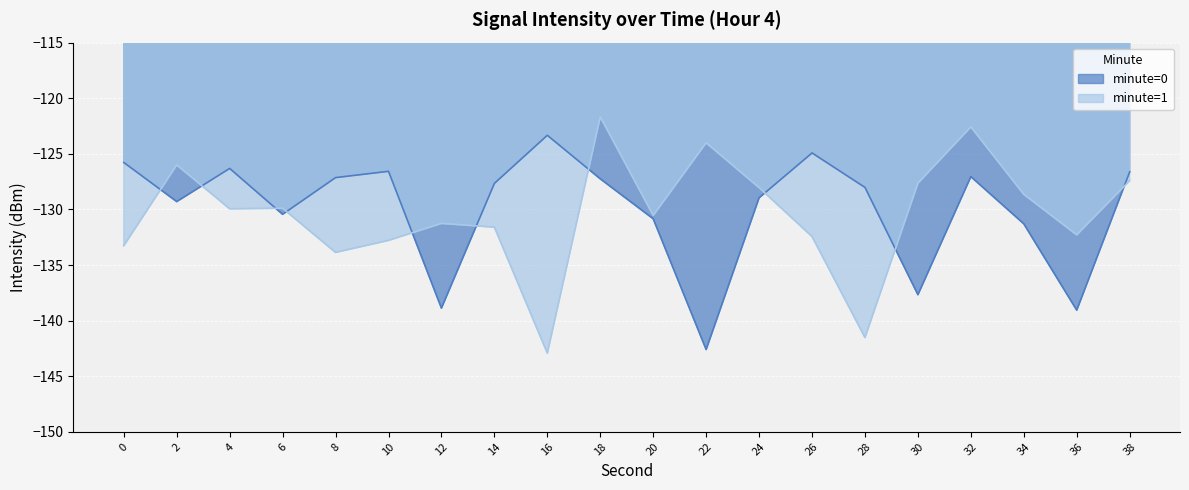

Does the chart display data point markers on the line(s)?

No